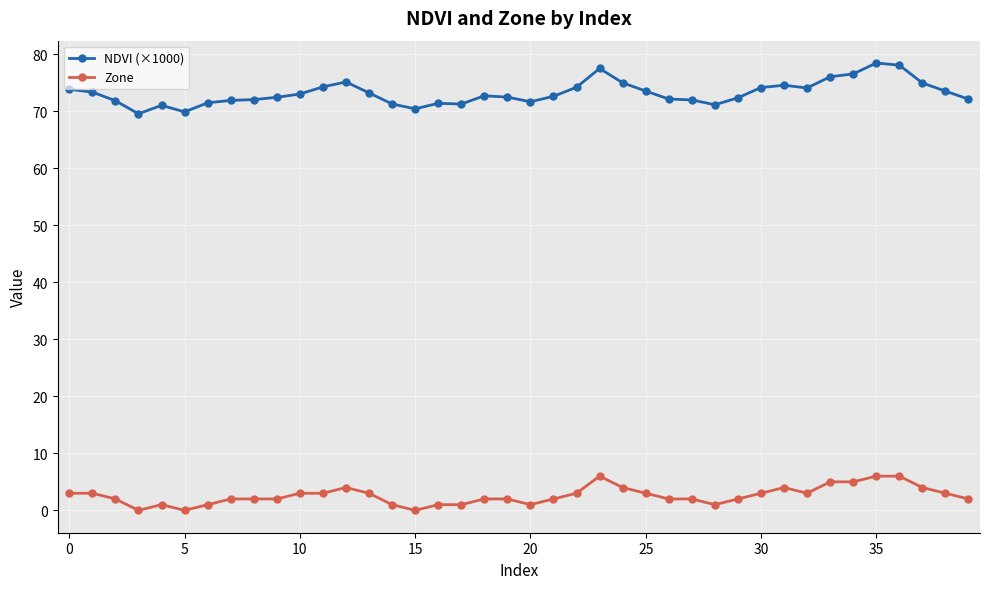

What are all the series names shown in the legend?

NDVI (×1000), Zone